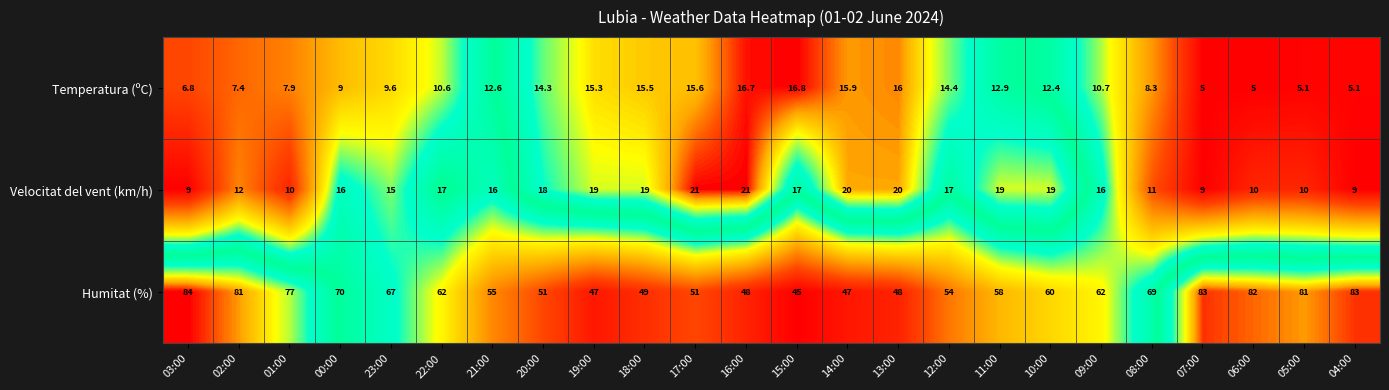

True or false: Temperatura (ºC) has a value of 15.3 at 19:00.

True